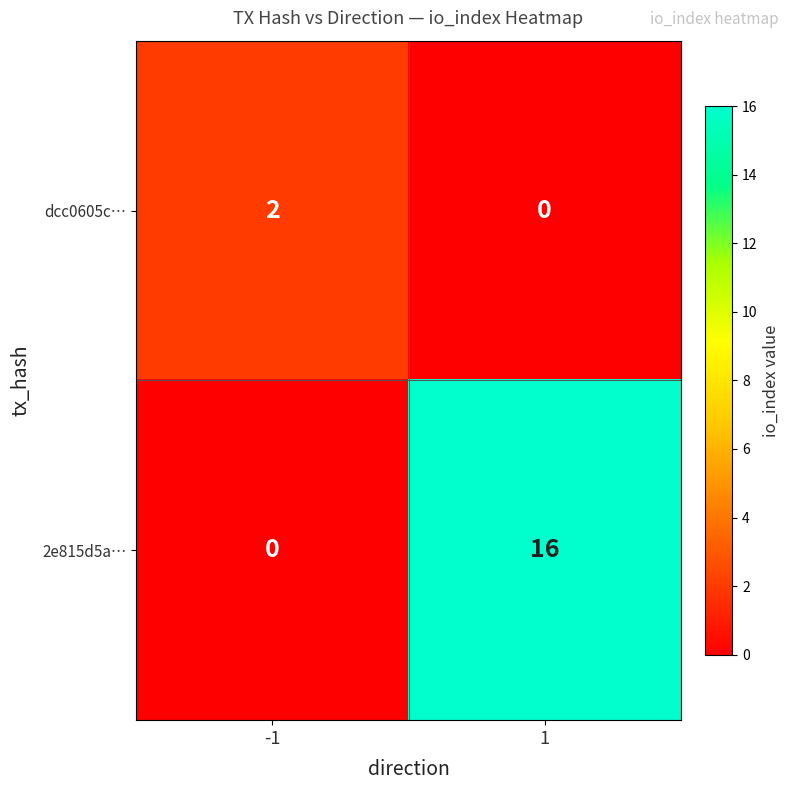

True or false: dcc0605c… has a value of 3 at -1.

False